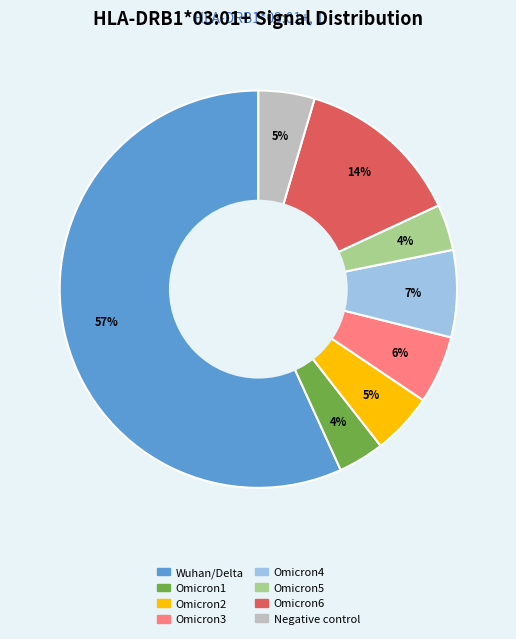

Which has a higher value, Omicron4 or Omicron2?

Omicron4